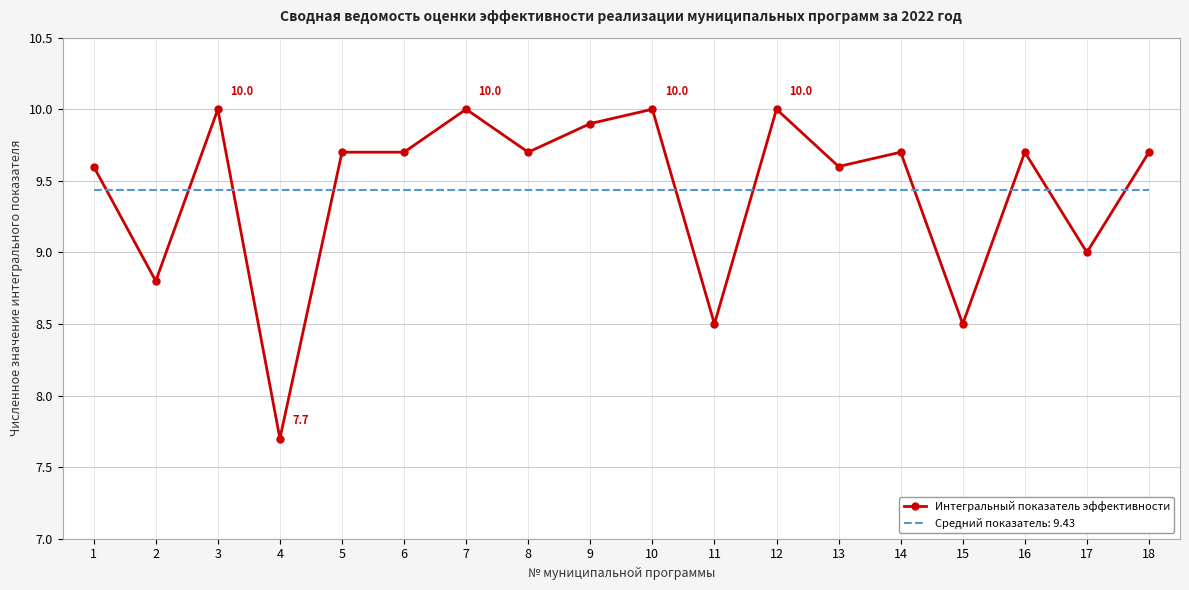

What is the difference between the Интегральный показатель эффективности values at 18 and 7?

0.3